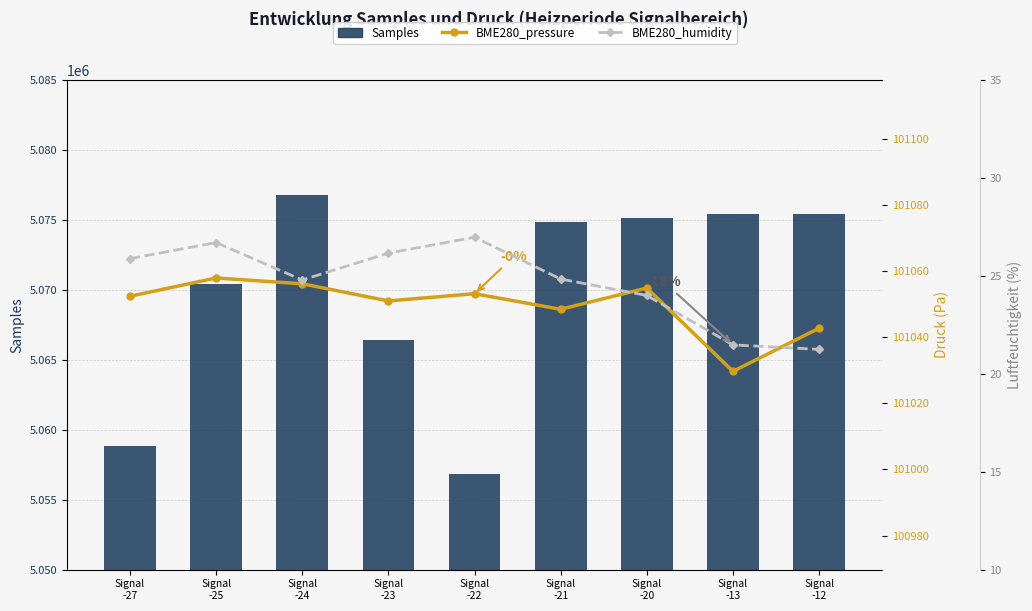

How many data points in BME280_humidity are above 24?

6